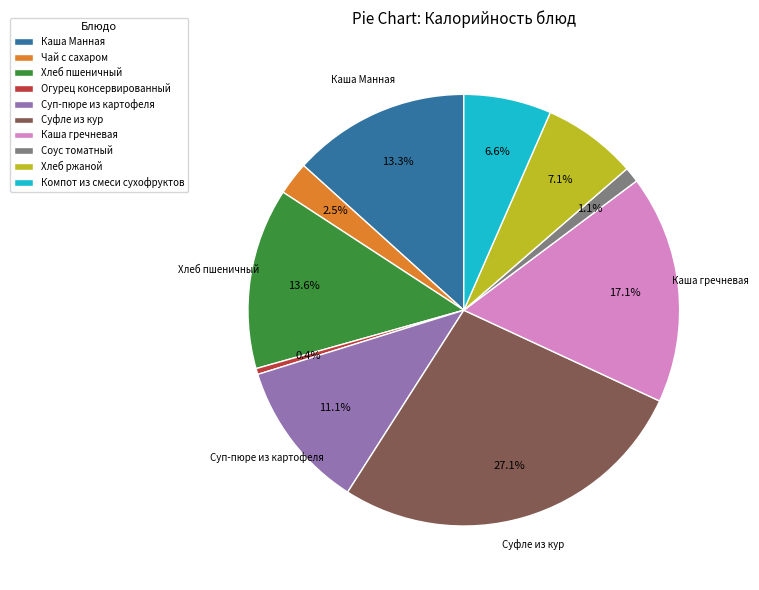

Which slice is the largest?

Суфле из кур